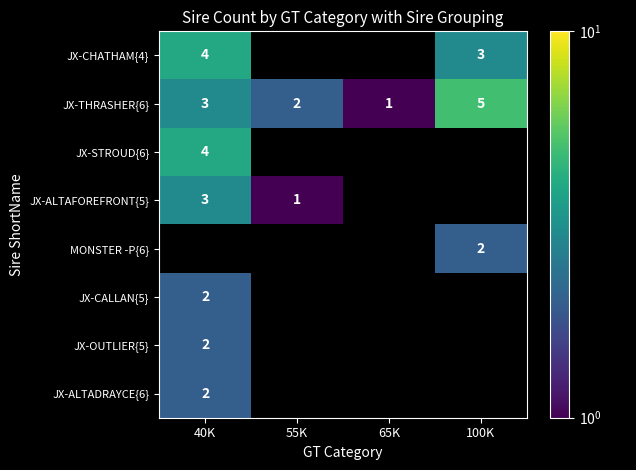

How many JX-THRASHER{6} values are between 2 and 5?

3